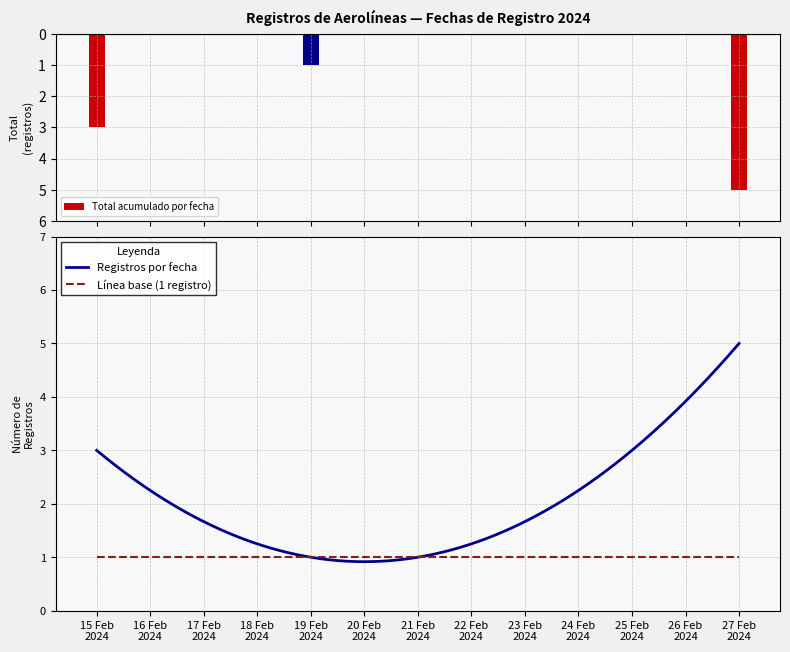

Is it true that the value at 2024-02-27 is 7?

False